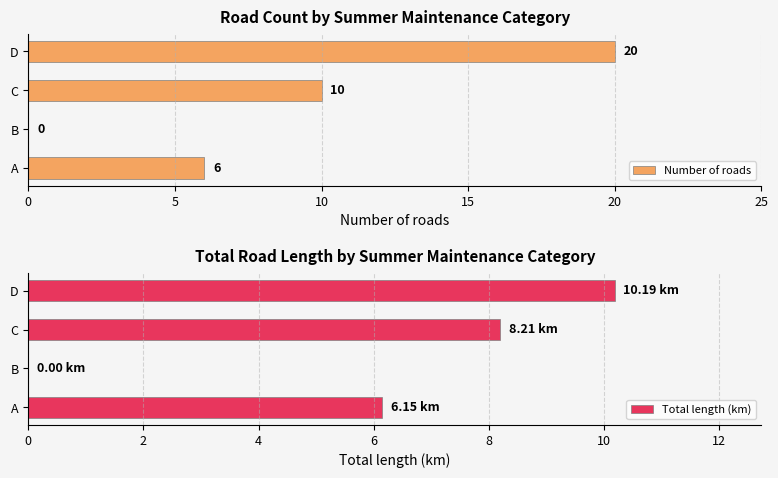

What is the approximate value of Total length (km) at A?

6.1